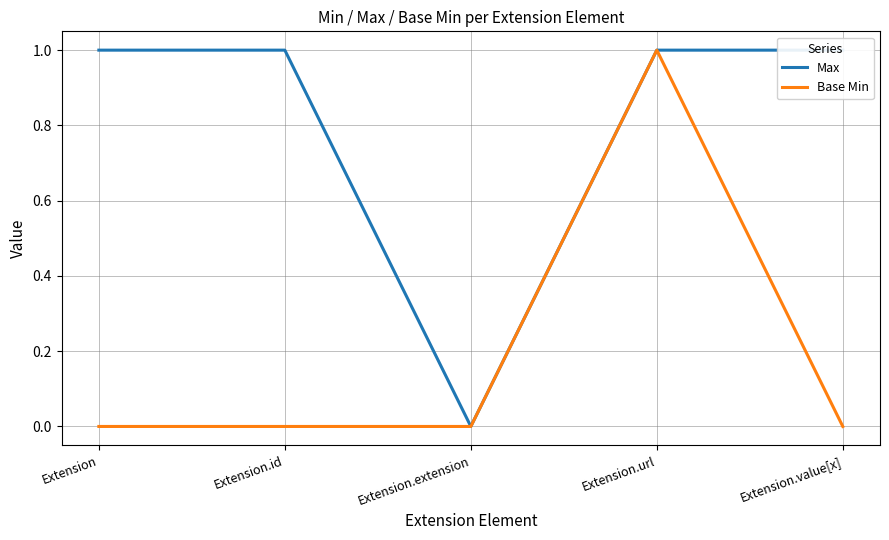

The Base Min series shows 0 at Extension. True or false?

True